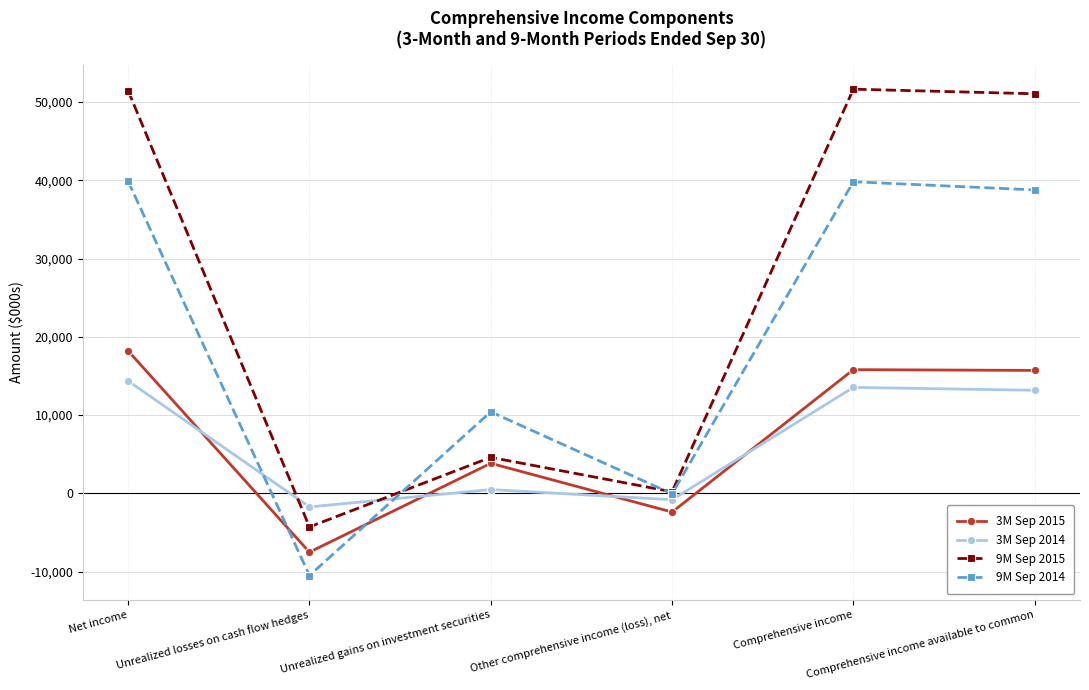

What is the lowest value of the 9M Sep 2015 series?

-4296